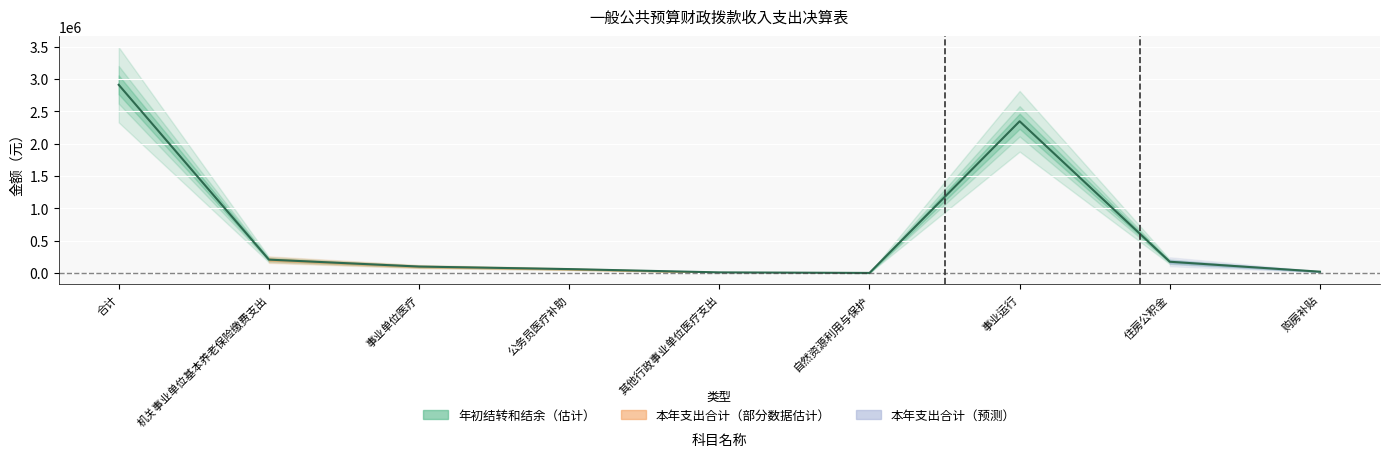

What position from the left is 住房公积金?

8